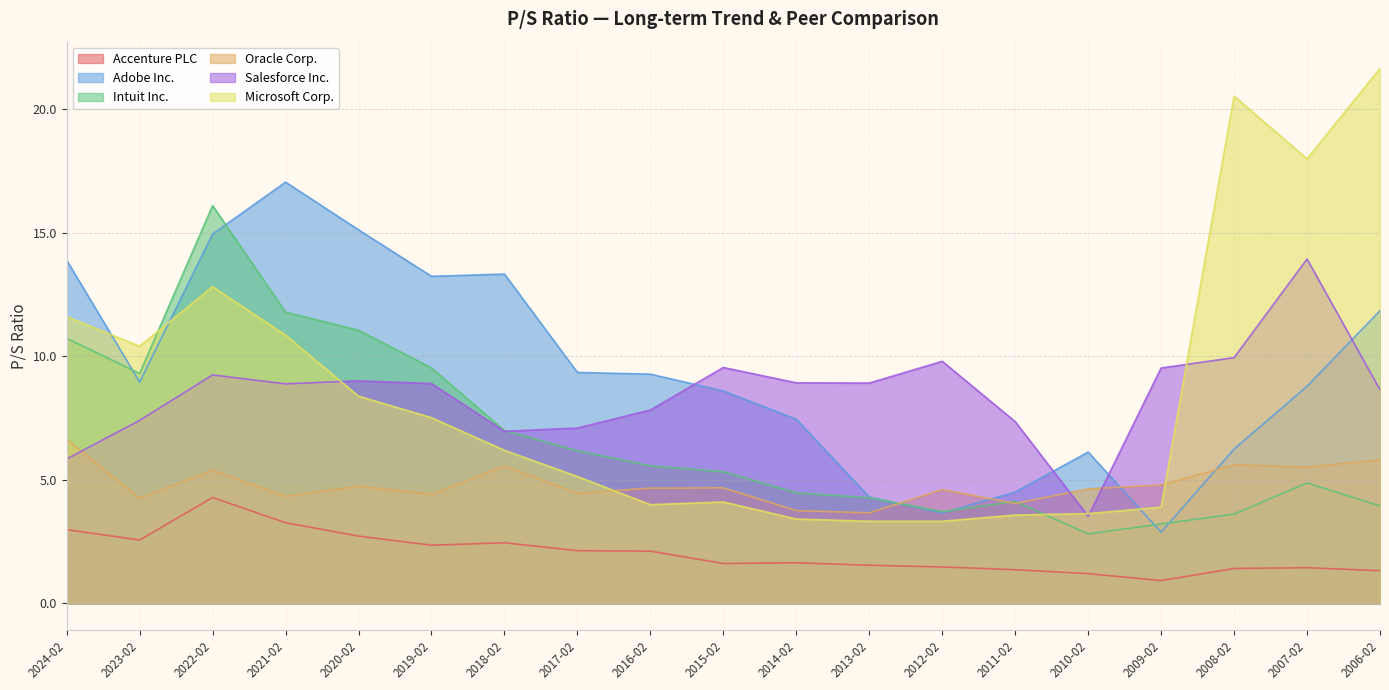

At which label is Salesforce Inc. closest to 8?

2016-02